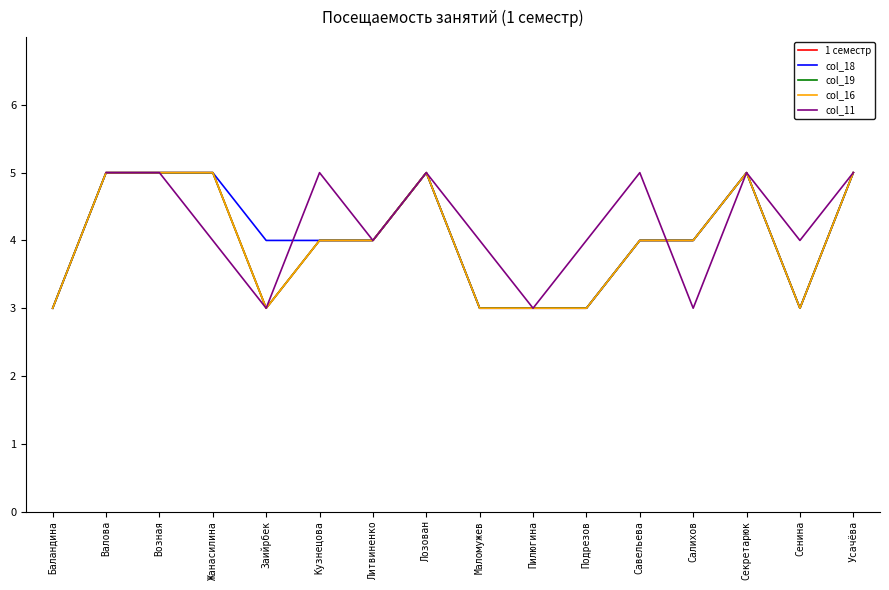

What is the difference between the second highest and minimum values?

2